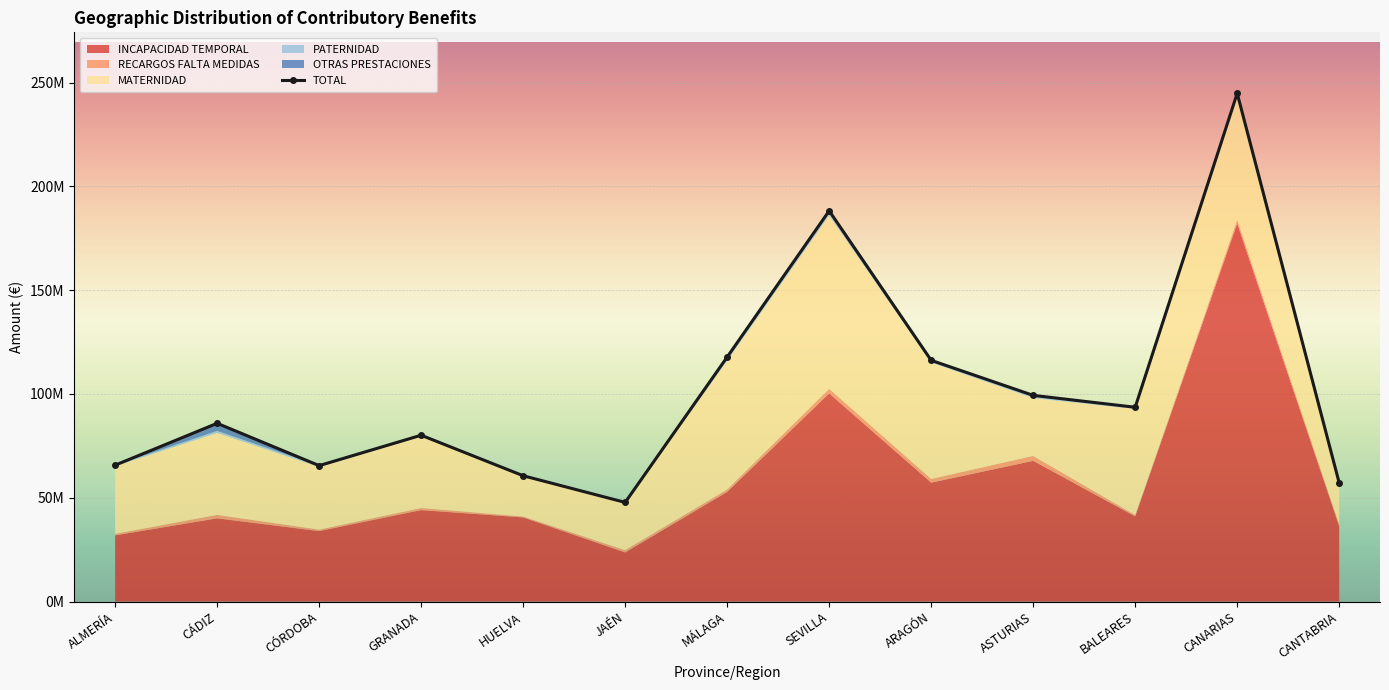

Which label corresponds to the largest value in the chart?

CANARIAS